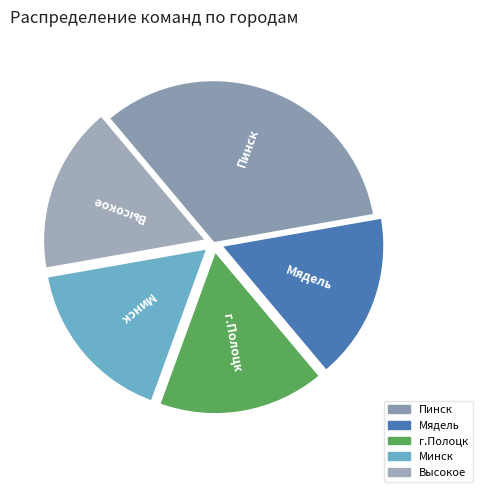

Which has a higher value, Высокое or Пинск?

Пинск